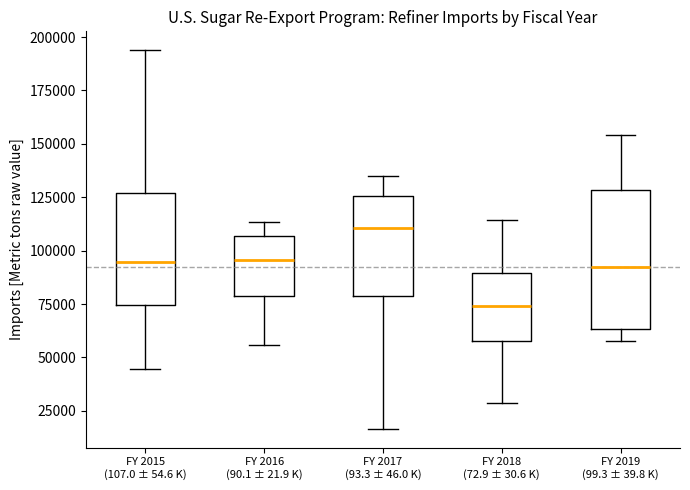

Which box has the lowest median line?

FY 2018 (72.9 ± 30.6 K)